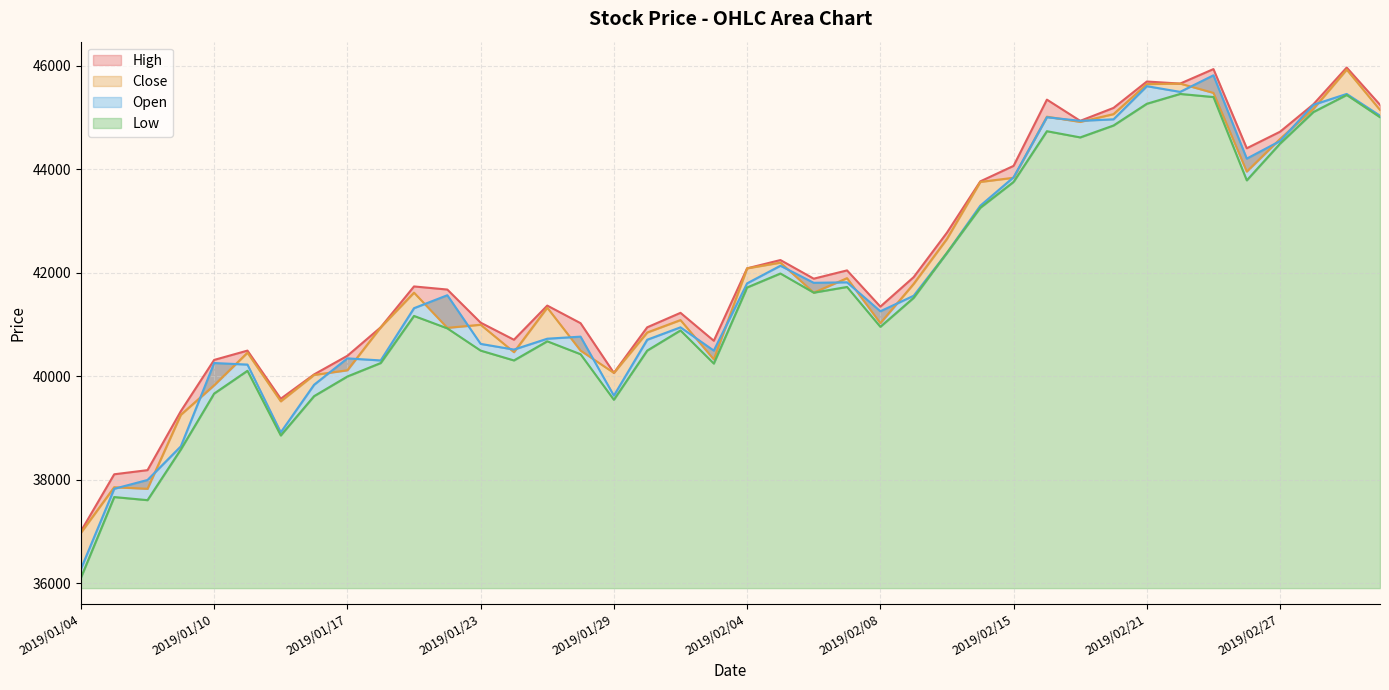

True or false: High has more than 0 points higher than both neighbors.

True